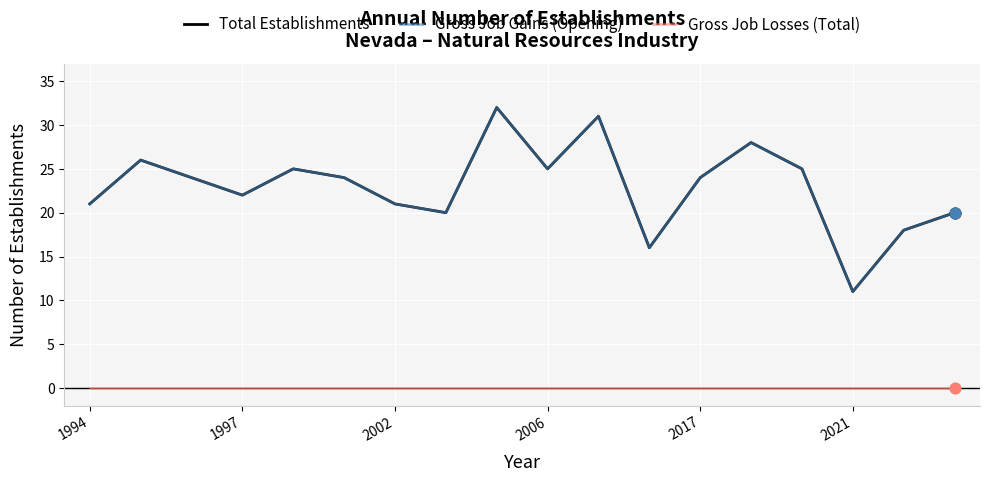

Is this an area chart (filled region under the line)?

No